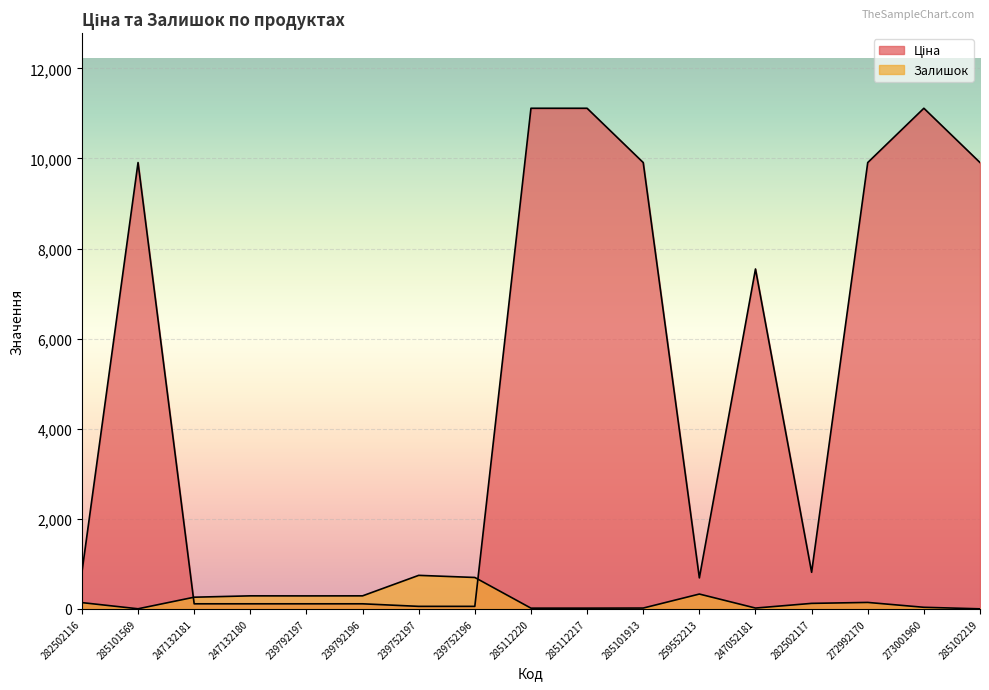

Reading left to right, list all the values displayed in this chart.

Ціна: 813.0	9908.5	113.3	113.3	113.3	113.3	56.7	56.7	11113.6	11113.6	9908.5	689.1	7545.9	813.0	9908.5	11113.6	9908.5
Залишок: 140.0	3.0	260.0	290.0	289.0	290.0	745.0	698.0	17.0	17.0	19.0	330.0	19.0	123.0	144.0	36.0	2.0